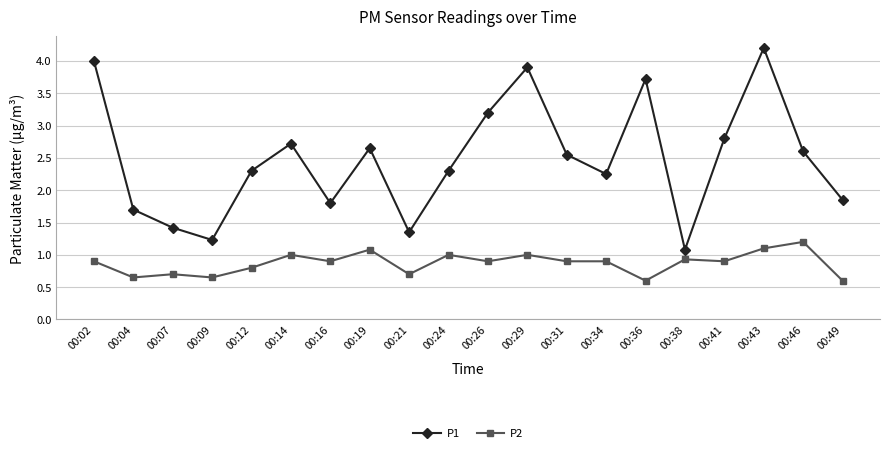

At how many categories does at least one series exceed 2?

13